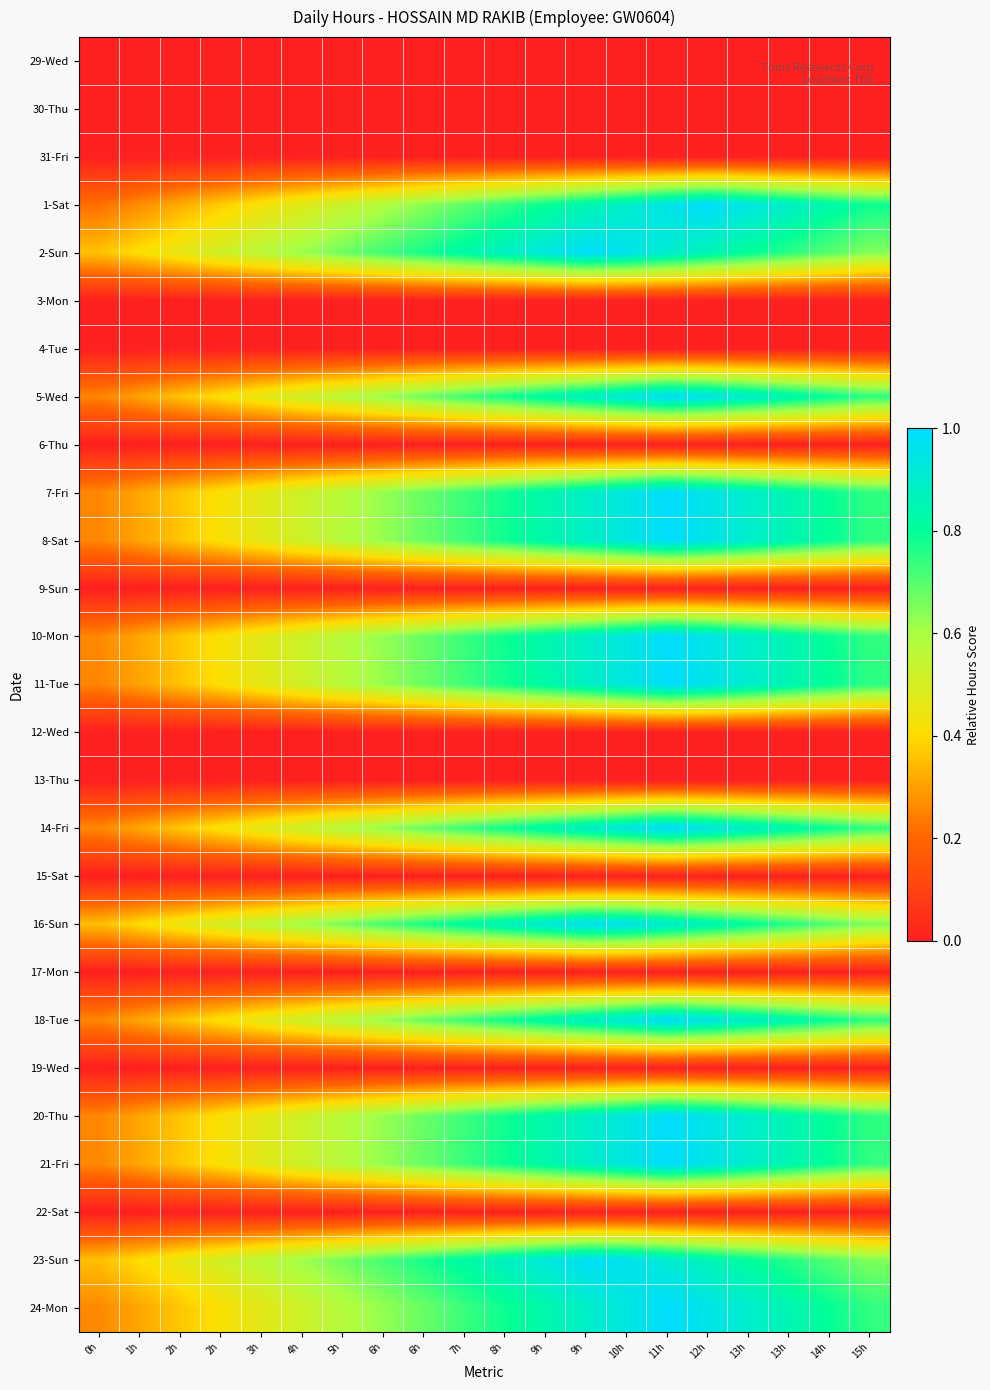

What is the maximum value shown in the chart?

1.0